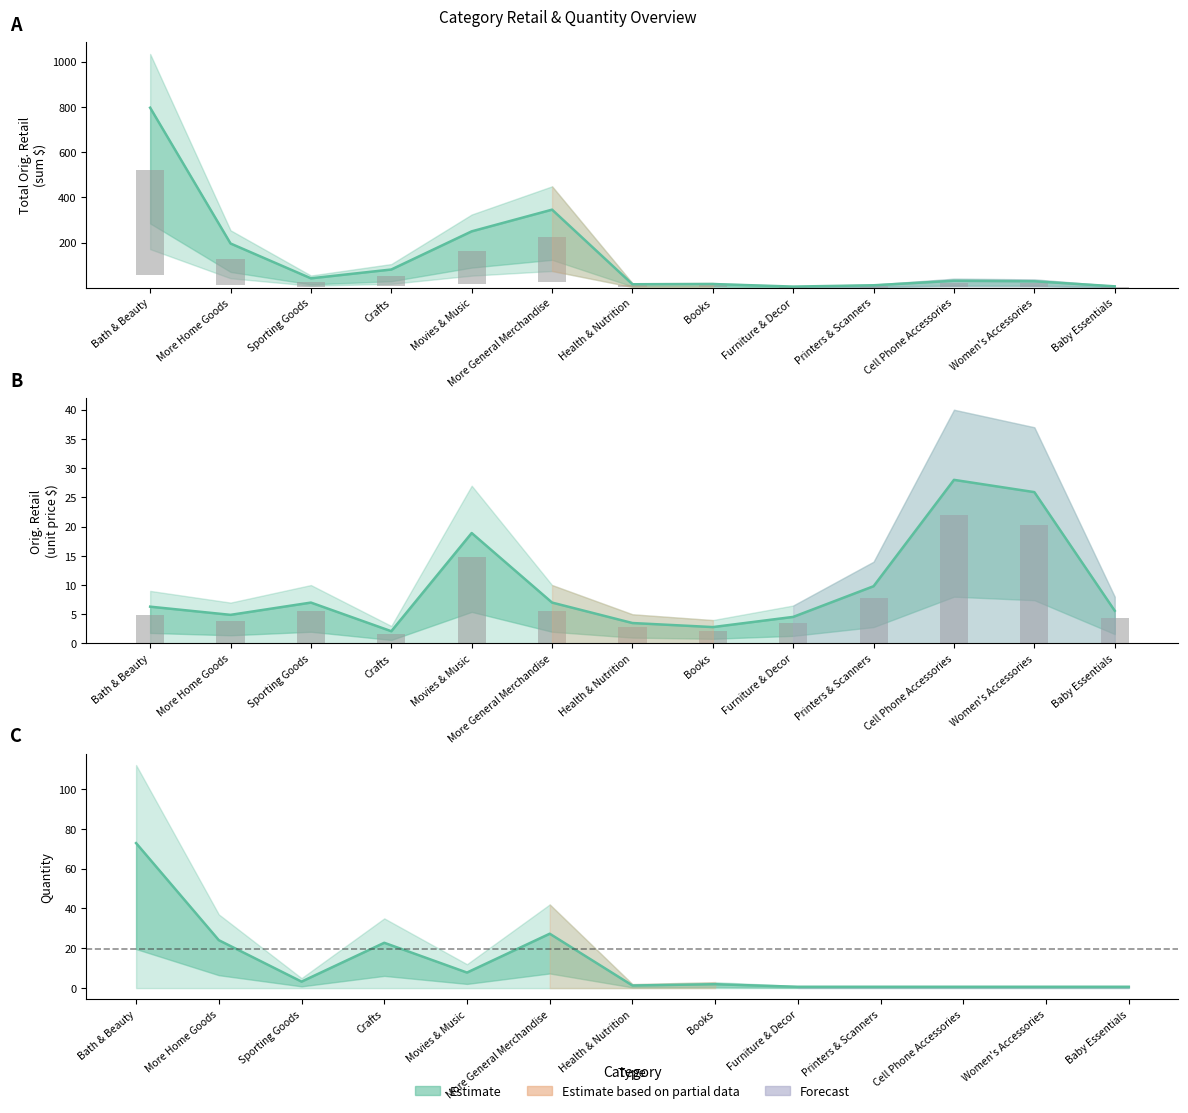

What is the difference between the maximum and second lowest values in the Quantity series?

72.1